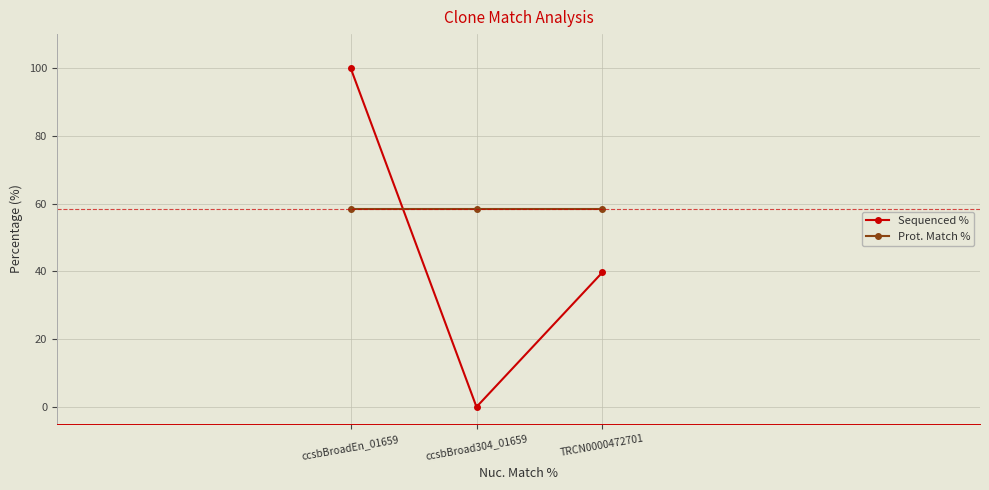

Is it true that Prot. Match % equals 96.6 at ccsbBroadEn_01659?

False